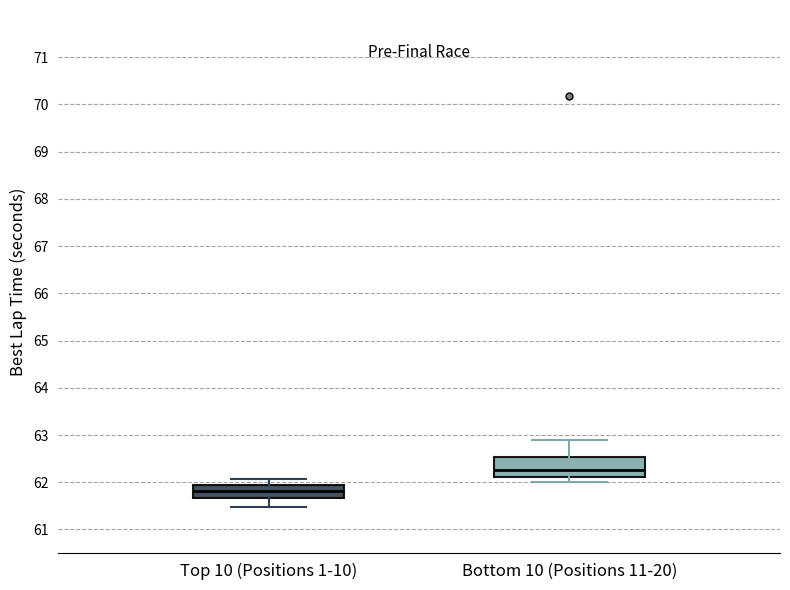

Reading left to right, transcribe this box plot: for each box, give where its median line is, the range the box spans, and where its two whiskers end, as read against the y-axis. The values are not printed on the chart, so give them approximately, as read against the axis.

Top 10 (Positions 1-10): median 61.8, box 61.7 to 61.9, whiskers 61.5 to 62.1
Bottom 10 (Positions 11-20): median 62.3, box 62.1 to 62.5, whiskers 62.0 to 62.9